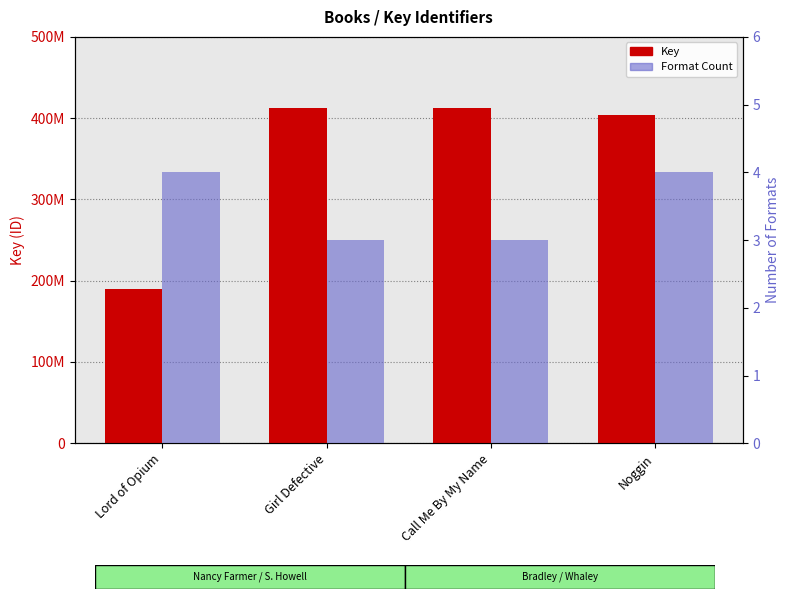

What is the label of the 3rd bar from the left?

Call Me By My Name